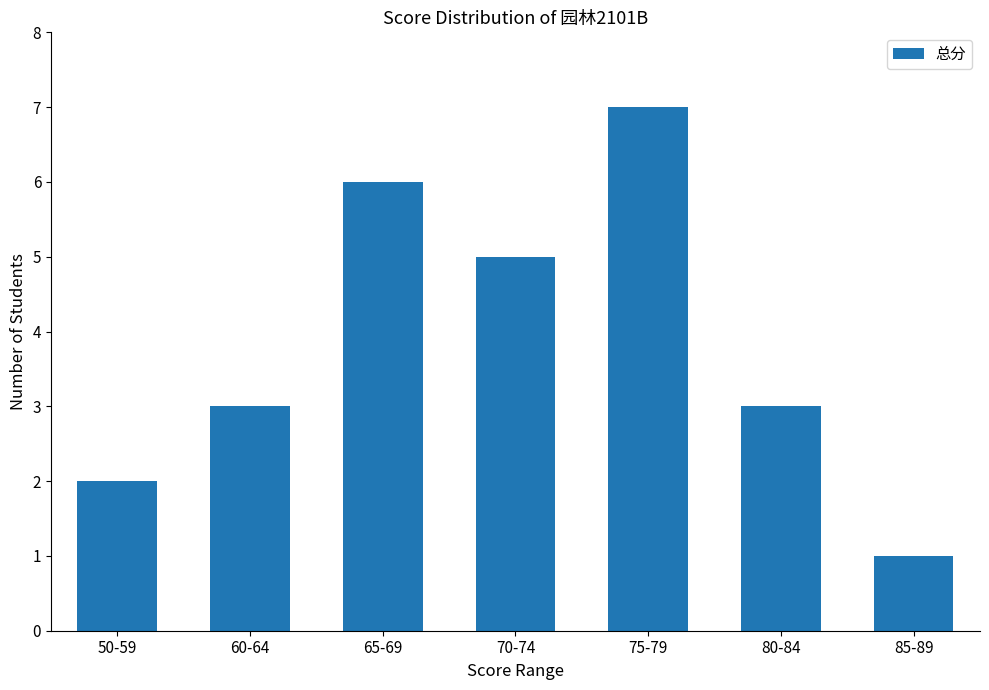

What value does the data have at 60-64?

3